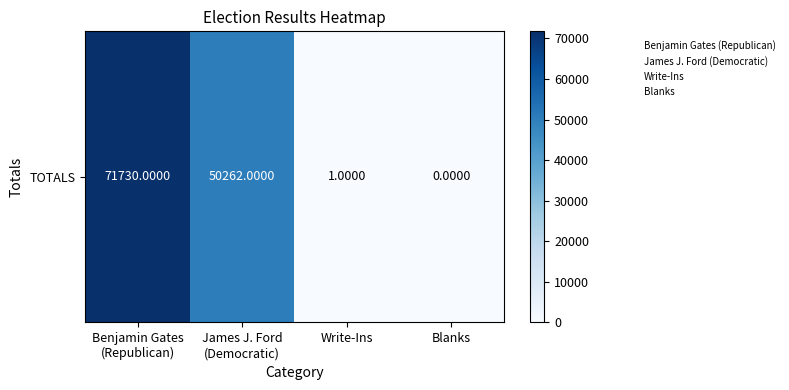

Rank the categories by value from highest to lowest.

Benjamin Gates
(Republican), James J. Ford
(Democratic), Write-Ins, Blanks